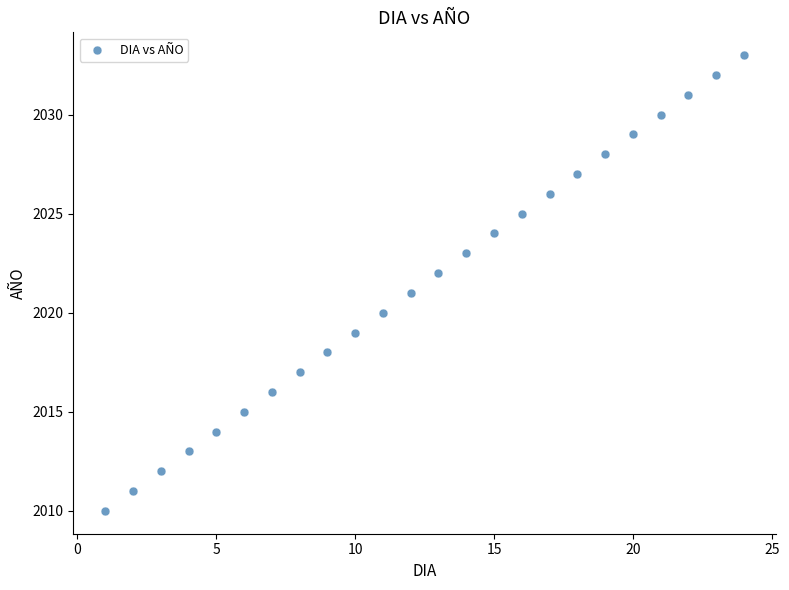

What is the range of X values (max minus min)?

23